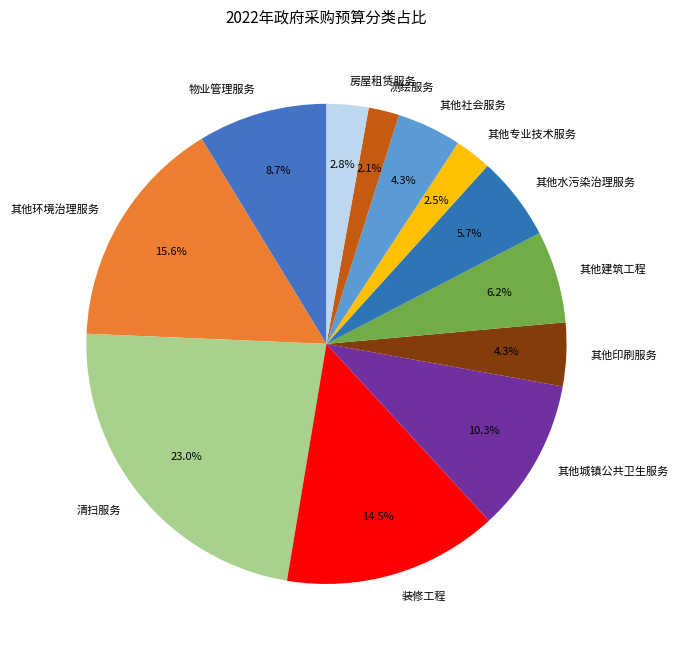

Is 其他环境治理服务 the majority of the pie?

No